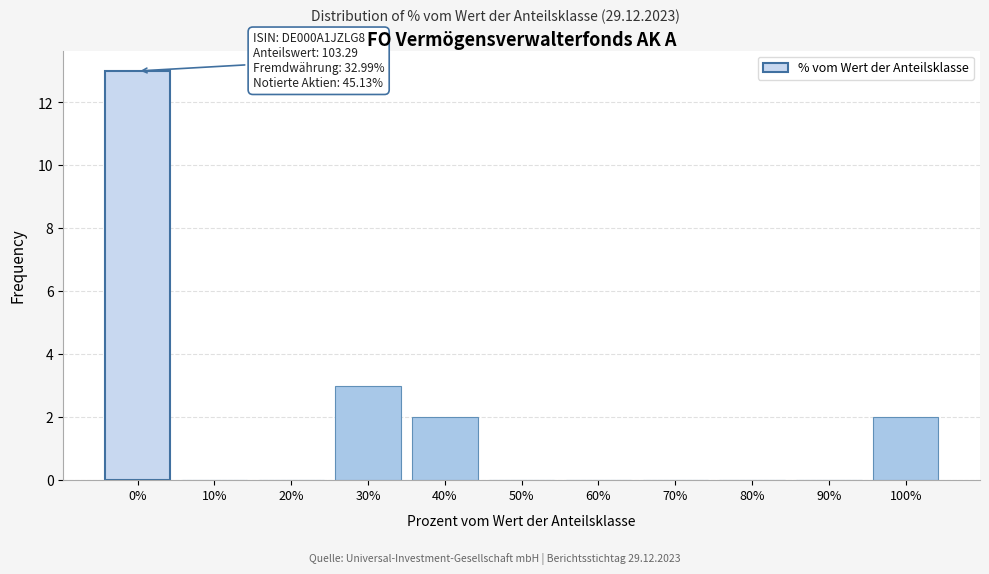

Reading right to left, what are all the values shown in this chart?

100%=2	90%=0	80%=0	70%=0	60%=0	50%=0	40%=2	30%=3	20%=0	10%=0	0%=13